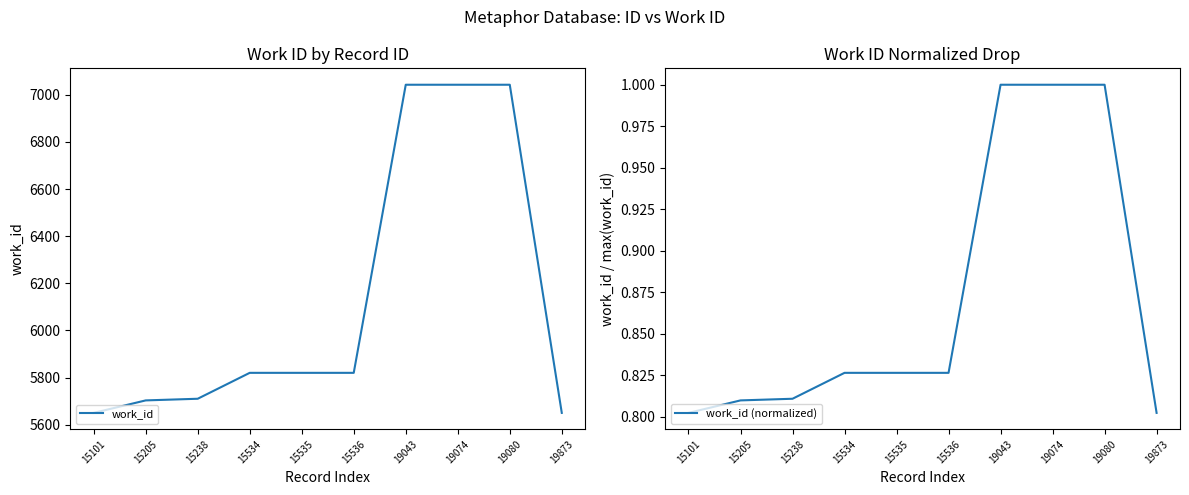

What is the difference between the highest and lowest values at 15238?

5709.2